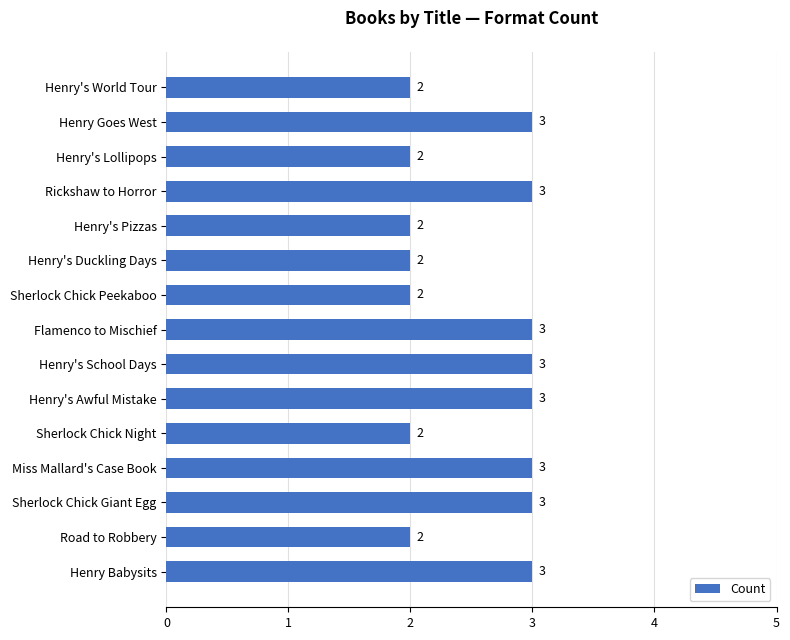

Which has a higher value, Henry Goes West or Sherlock Chick Peekaboo?

Henry Goes West